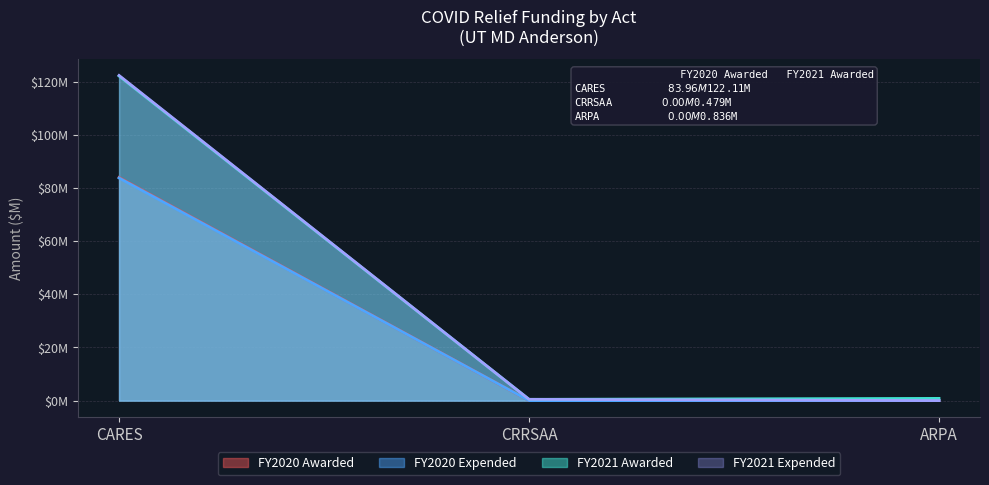

Does the chart have visible grid lines?

Yes